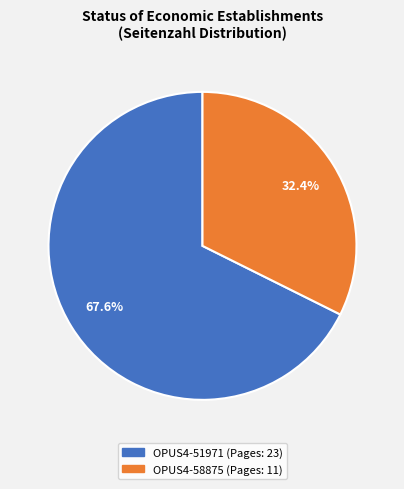

What is the ratio of the value at OPUS4-51971 to the value at OPUS4-58875?

2.1